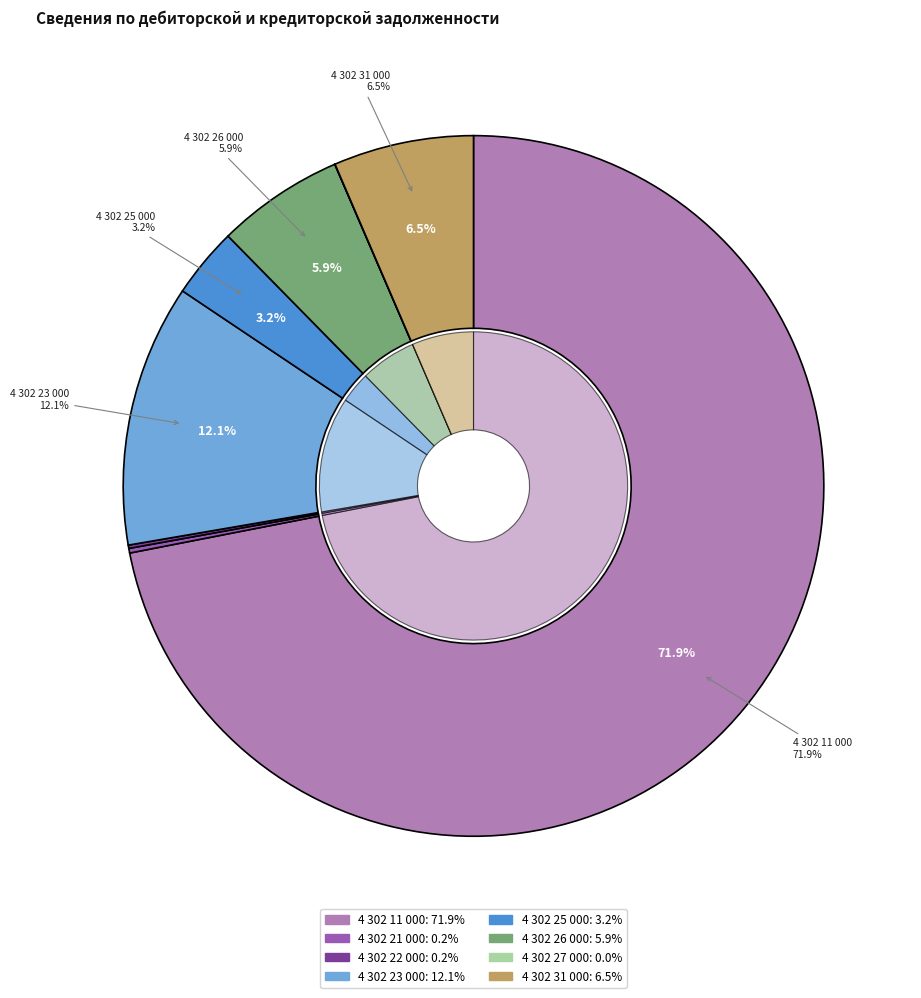

What is the change in value from 4 302 25 000 to 4 302 31 000?

+1456547.4